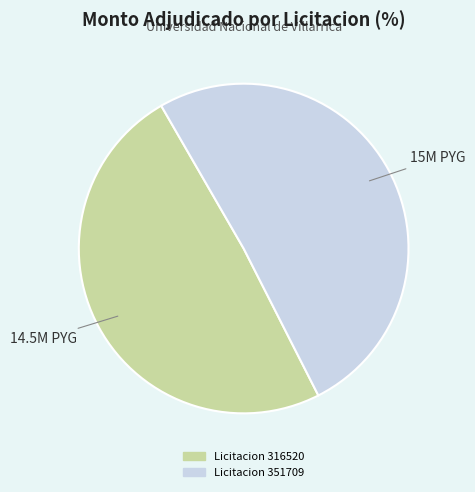

Does any single category account for the majority?

Yes